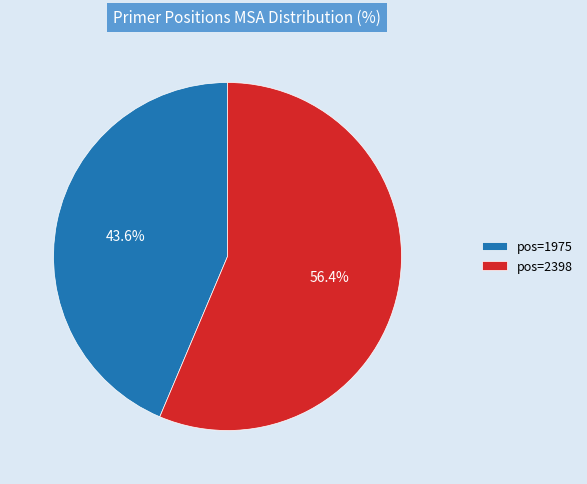

Rank the categories by value from lowest to highest.

pos=1975, pos=2398